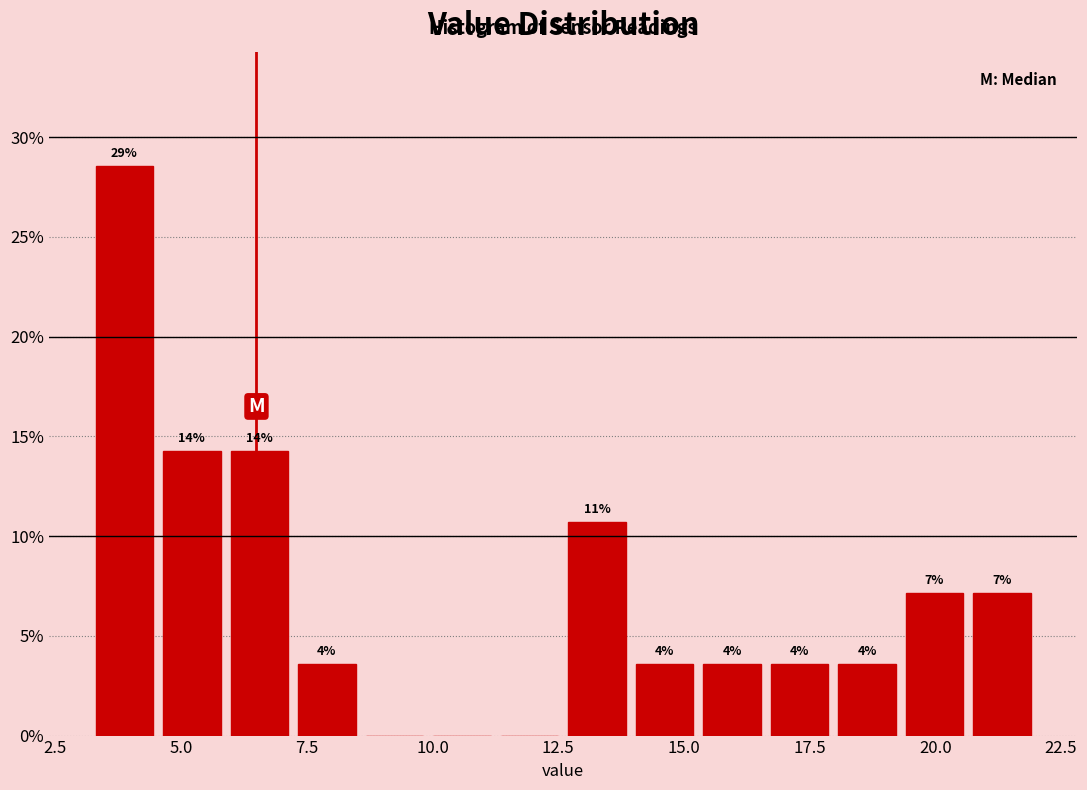

Around what value on the x-axis is the tallest bar? Give the approximate position of its centre, as read against the axis.

4.0